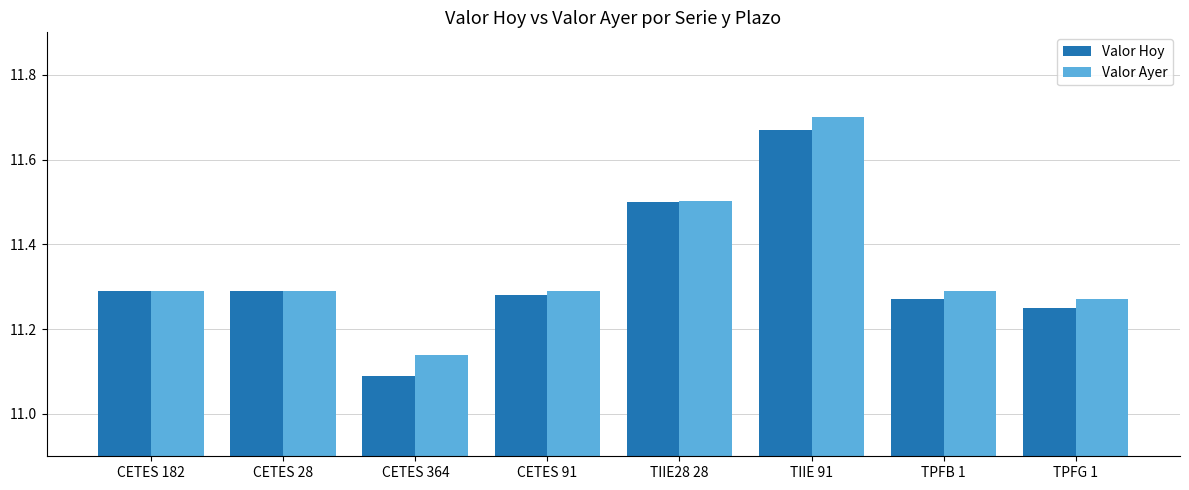

What is the label of the 8th bar from the left?

TPFG 1